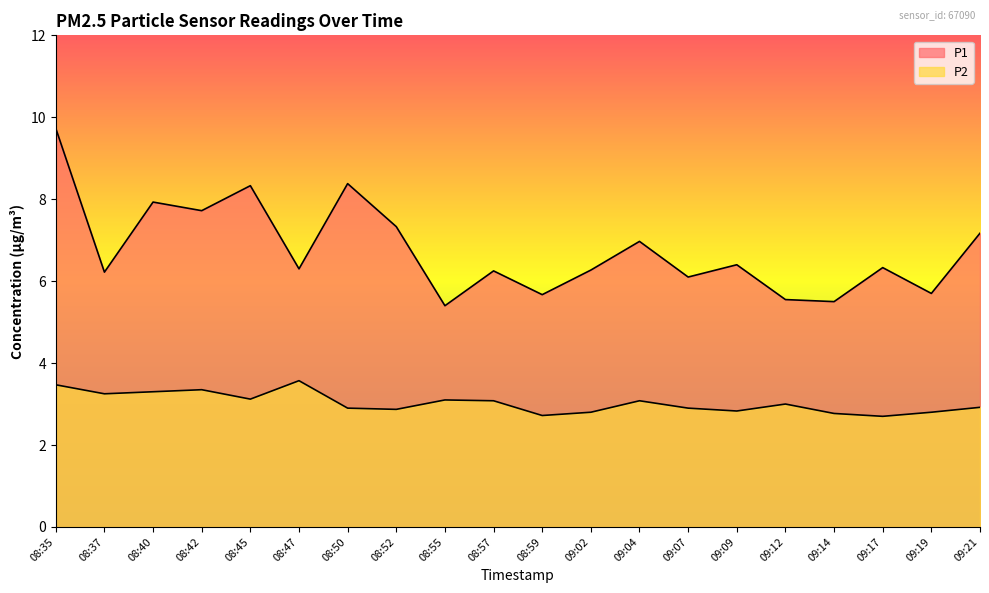

What is the smallest value displayed?

2.7